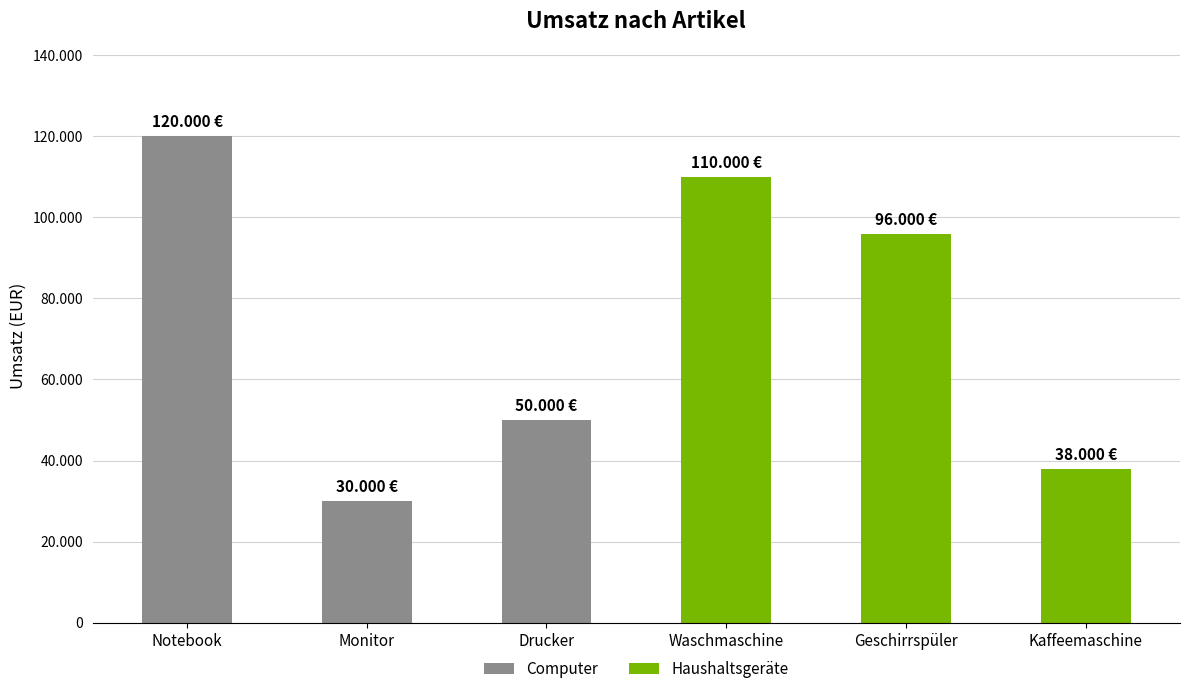

Which series has the largest total across all categories?

Haushaltsgeräte